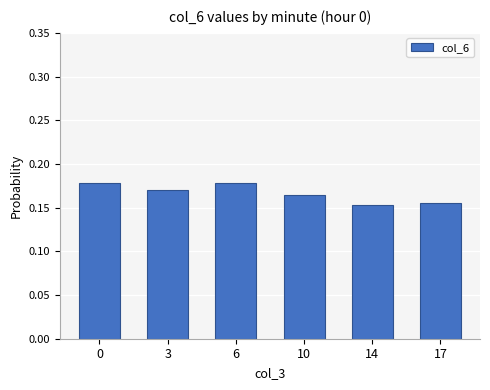

Are the bars horizontal?

No